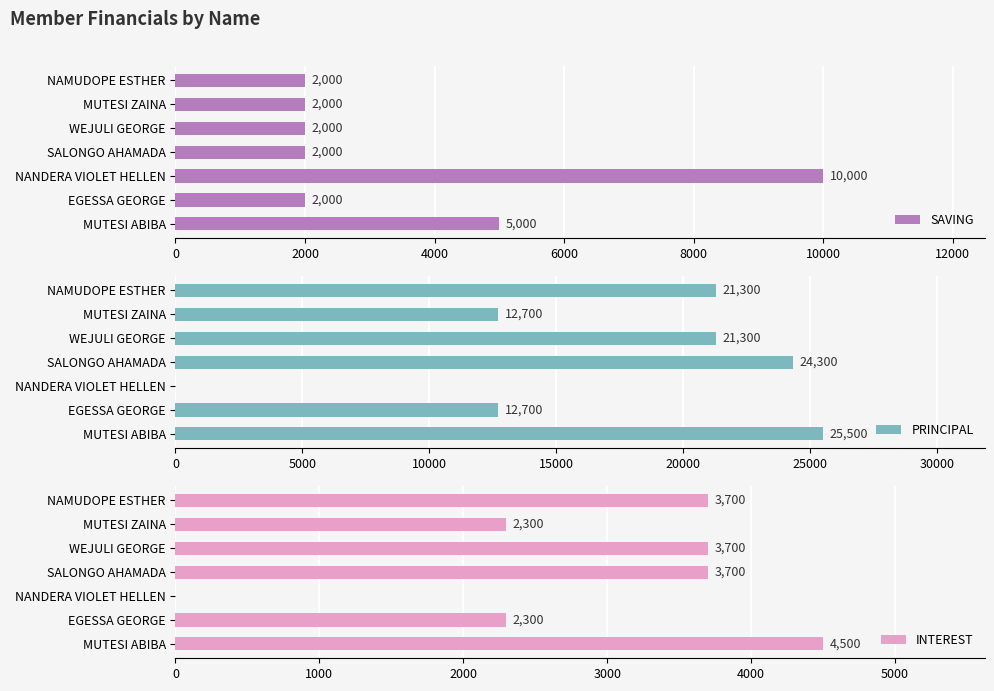

What is the lowest value of the SAVING series?

2000